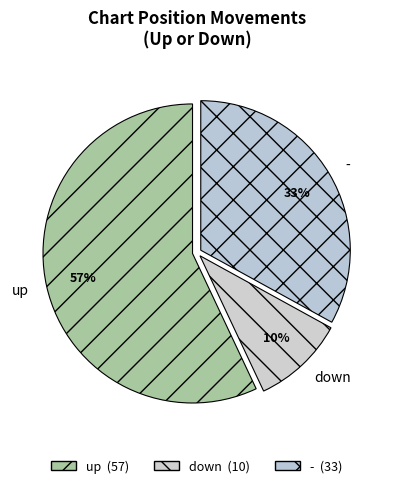

Approximately how many times larger is the value at - compared to down?

3.3